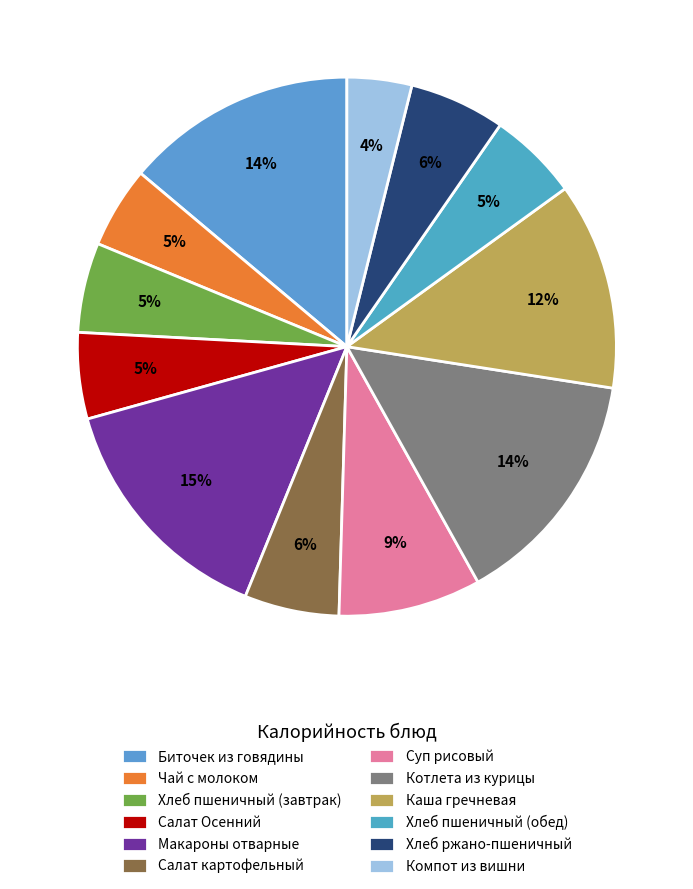

Count the number of slices in the pie.

12